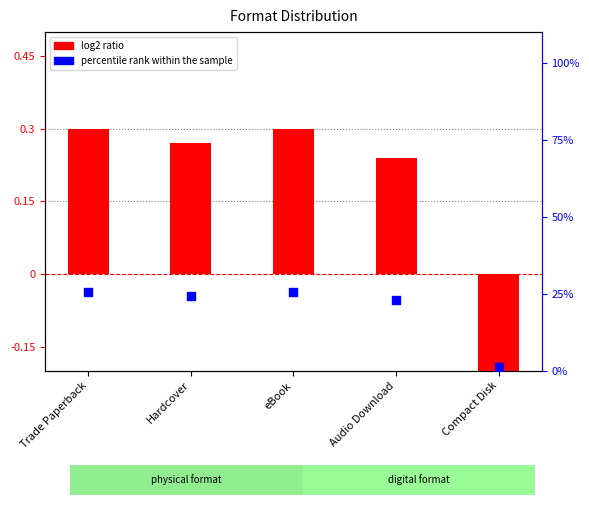

Between eBook and Compact Disk, which is larger?

eBook